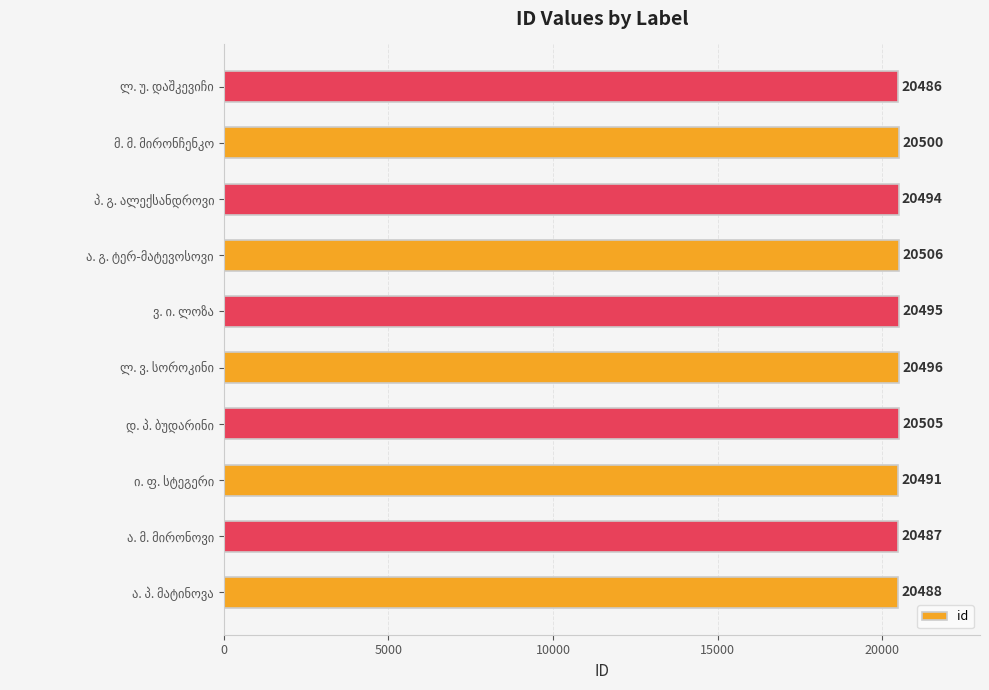

Reading top to bottom, what are all the values shown in this chart?

20486	20500	20494	20506	20495	20496	20505	20491	20487	20488